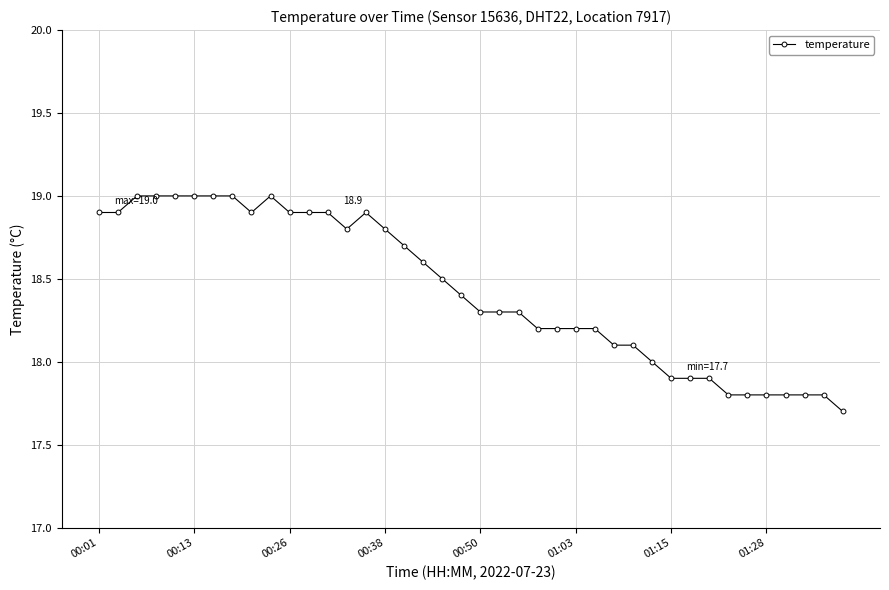

What is the minimum value shown in the chart?

17.7